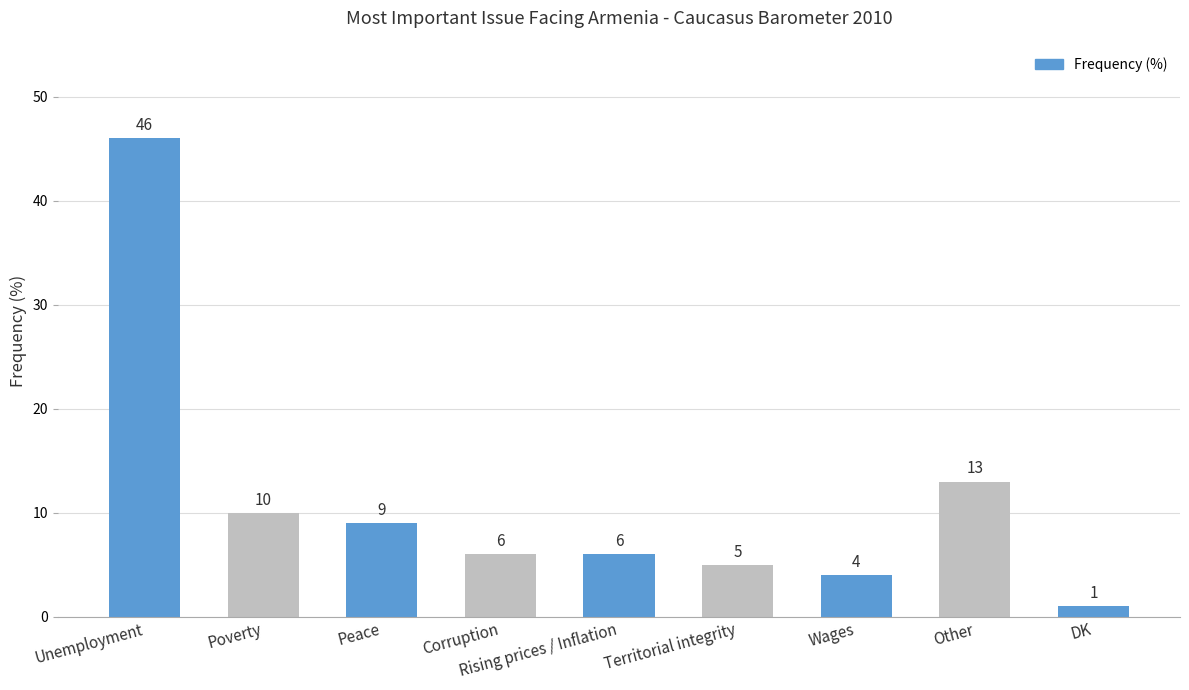

What is the value of the 5th bar from the left?

6